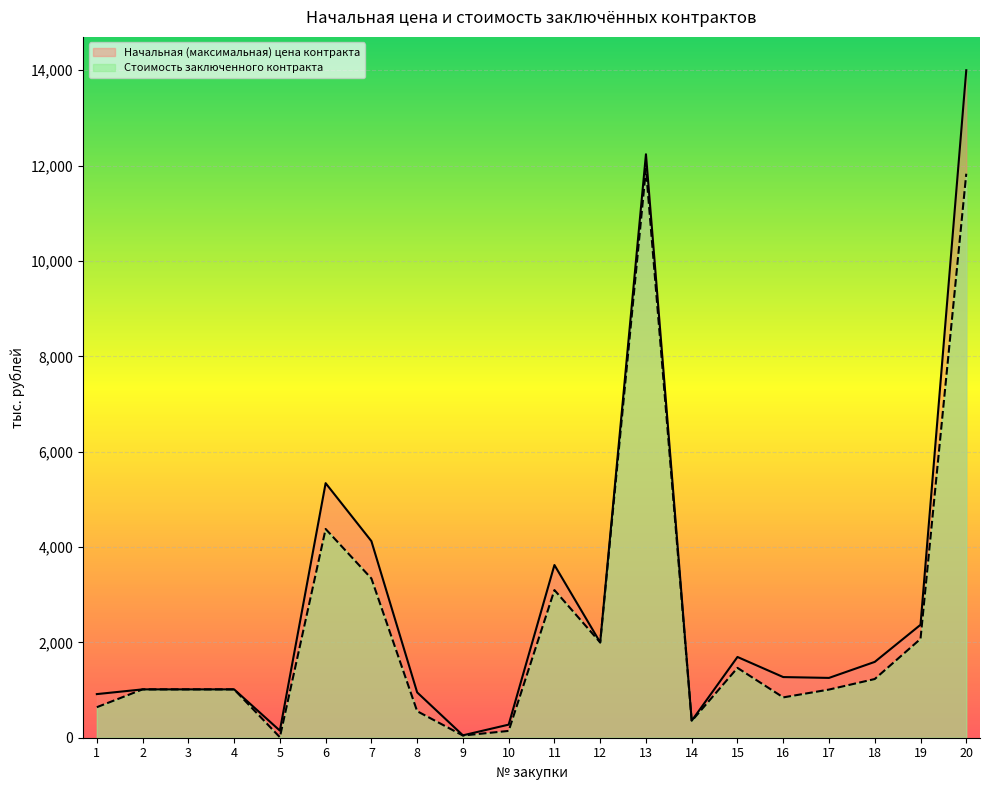

True or false: Начальная (максимальная) цена контракта and Стоимость заключенного контракта intersect in this chart.

False